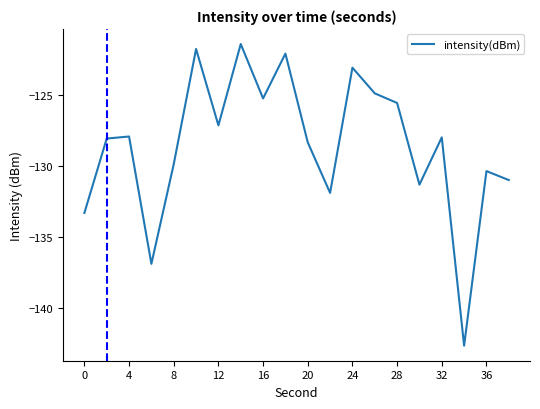

What is the difference between the maximum and minimum values?

21.2